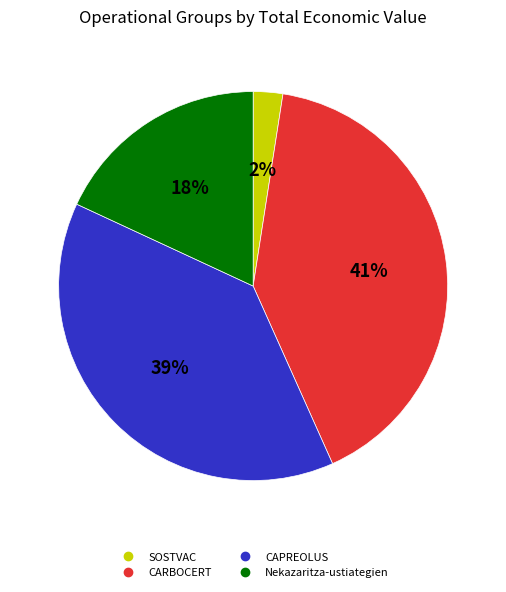

Do CARBOCERT and CAPREOLUS together represent more than half of the pie?

Yes